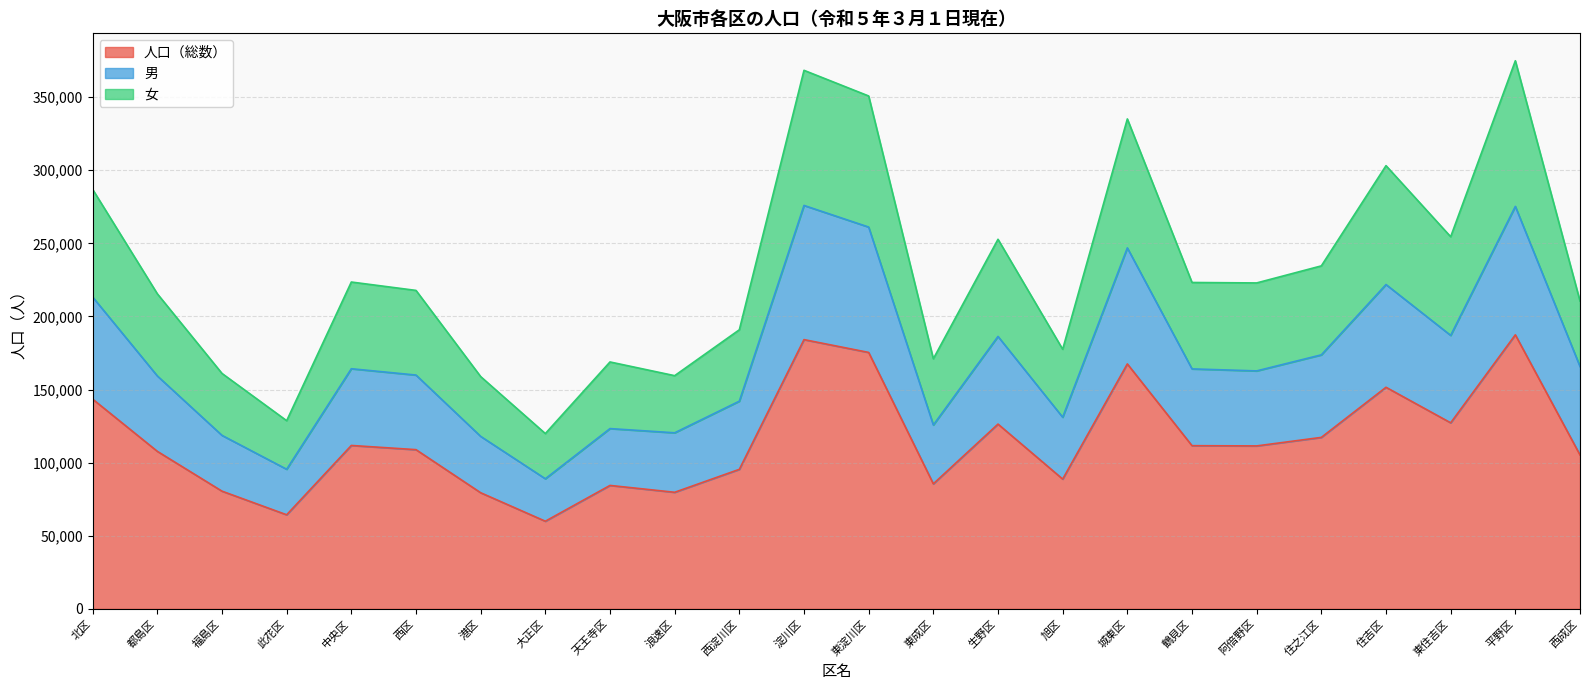

What are all the series names shown in the legend?

人口（総数）, 男, 女